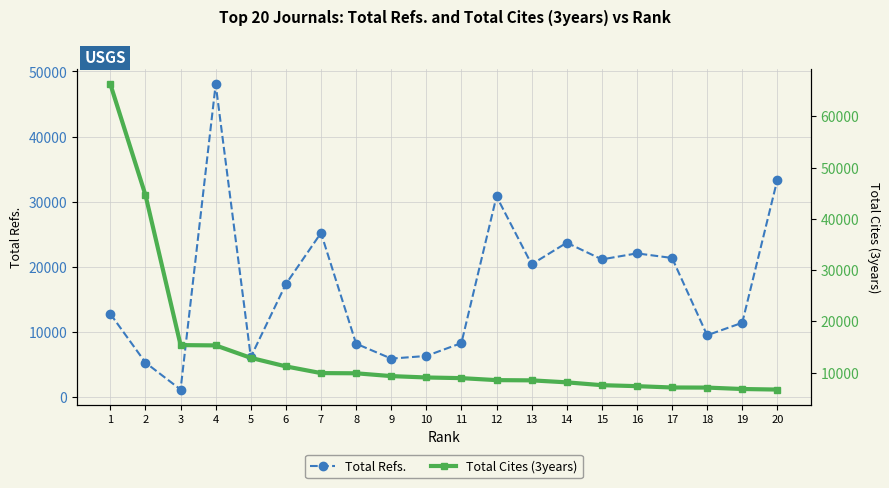

What is the approximate value of Total Cites (3years) at 11, to the nearest 50?

8900